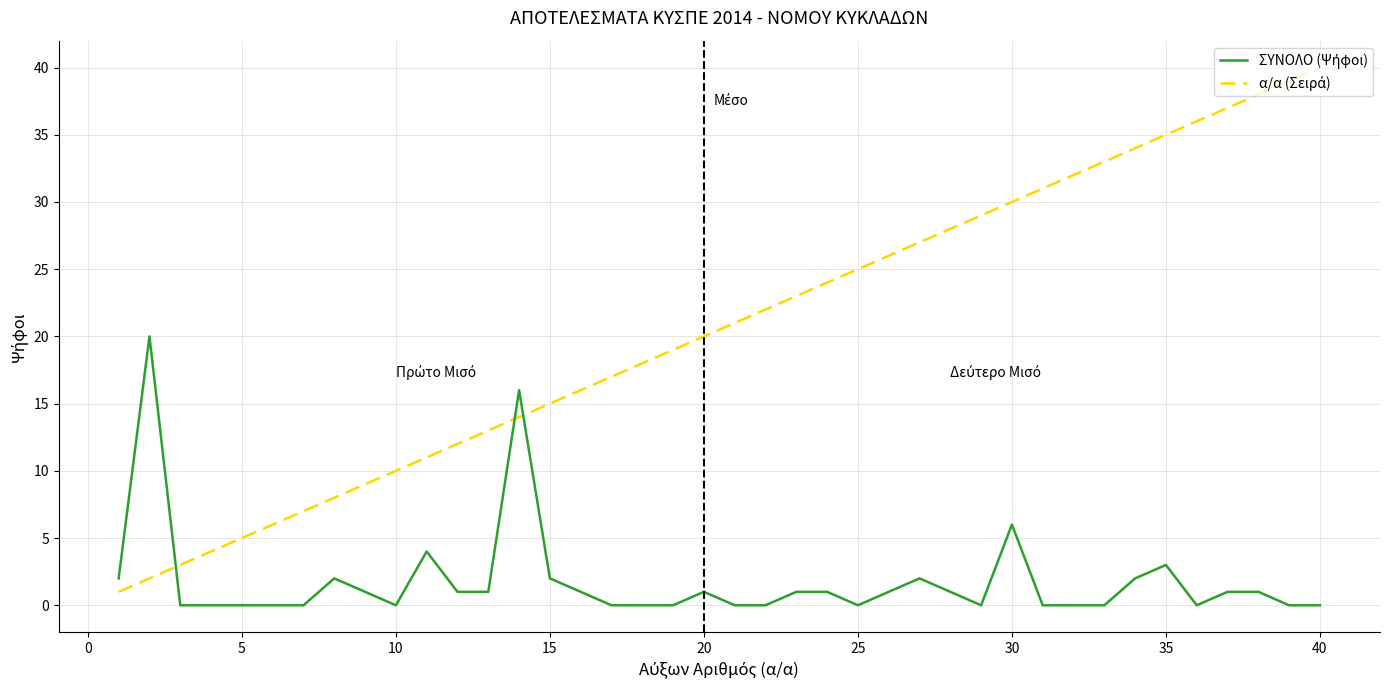

What is the greatest value displayed?

40